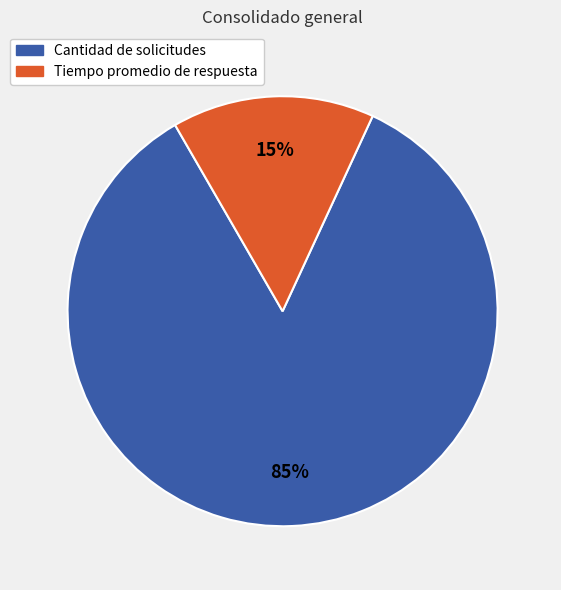

Which slice is the largest?

Cantidad de solicitudes